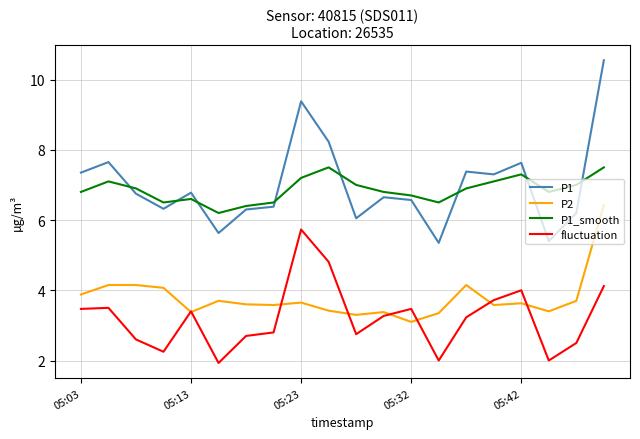

What is the maximum value for fluctuation?

5.7